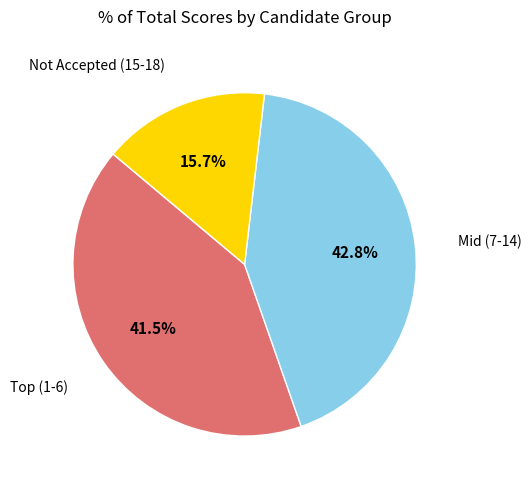

Is there a majority slice in this chart?

No